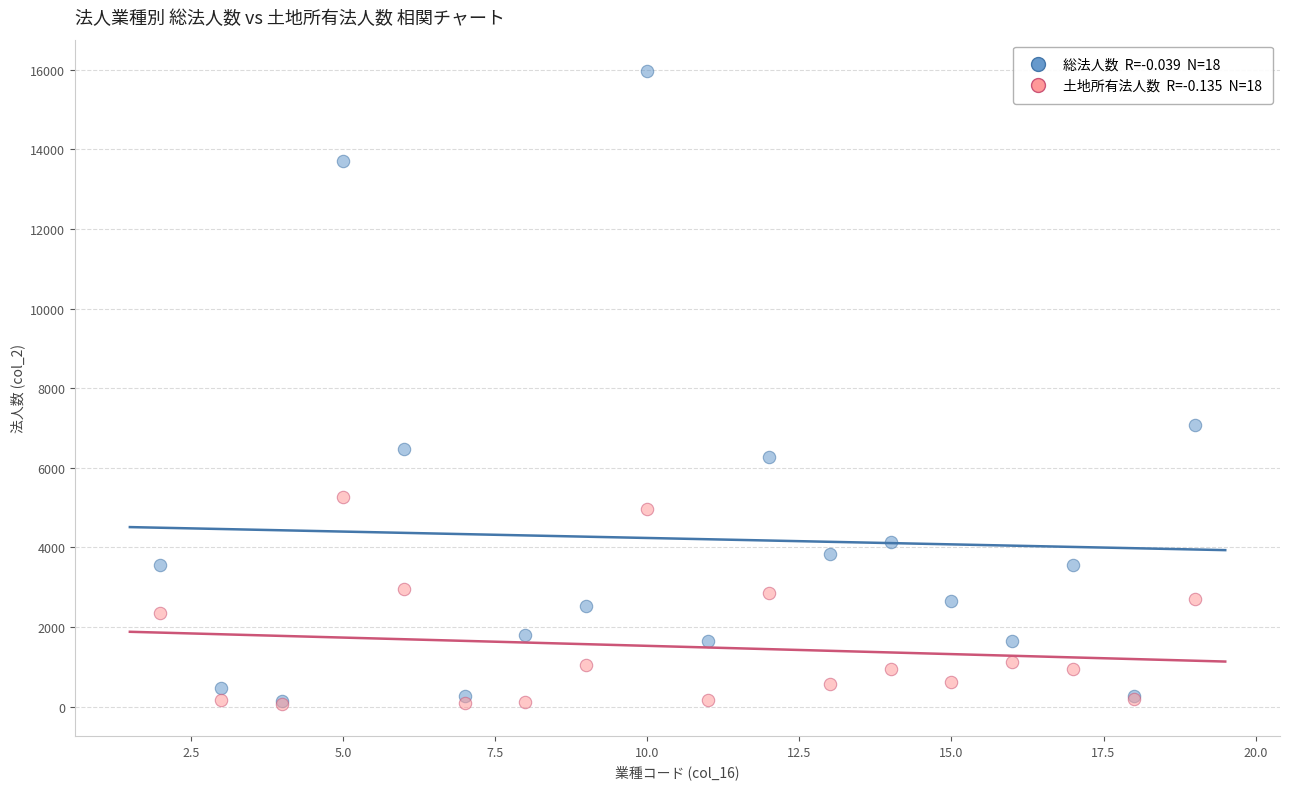

Across all series, what Y value is closest to 8010?

7082